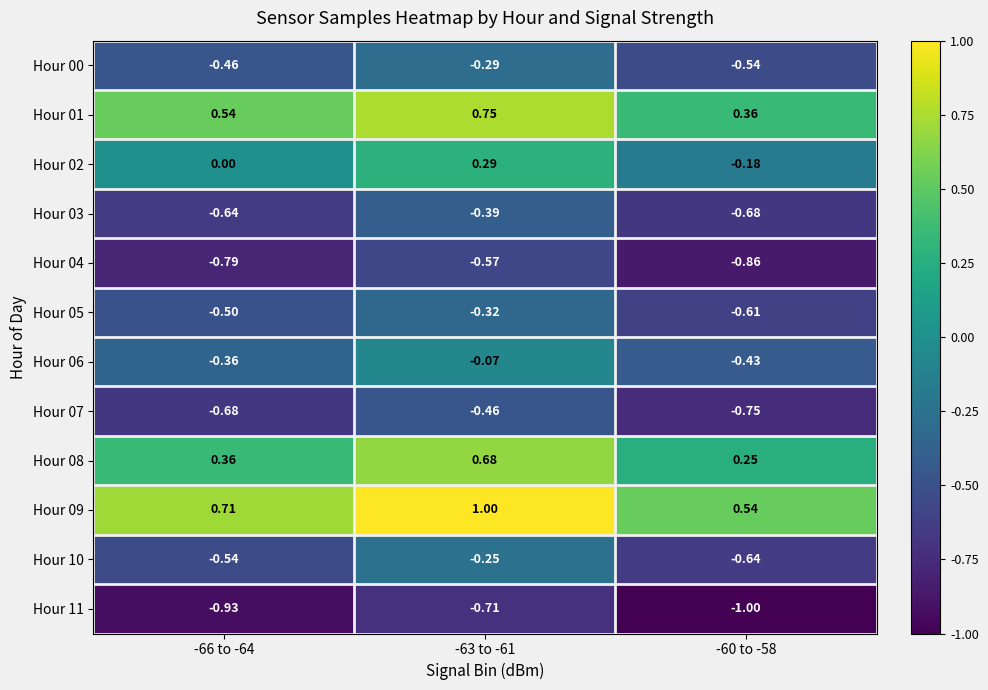

Is the value of Hour 05 at -63 to -61 greater than the value of Hour 10 at -60 to -58?

Yes